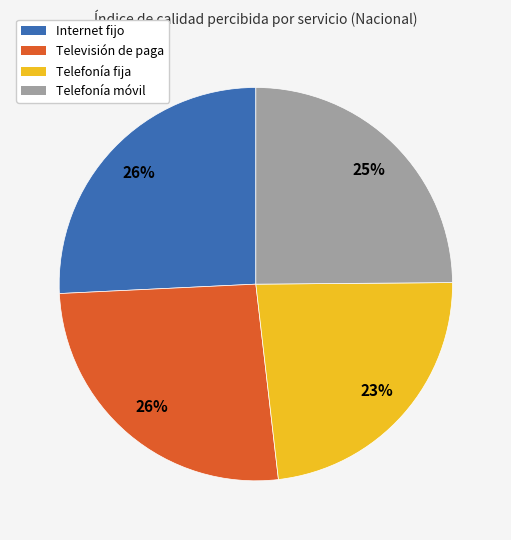

Approximately how many times larger is the value at Telefonía móvil compared to Televisión de paga?

1.0